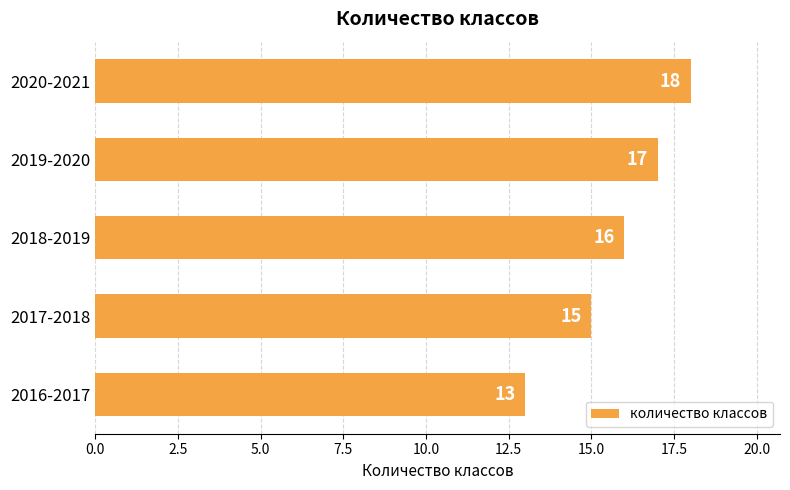

What is the ratio of the value at 2017-2018 to the value at 2020-2021?

0.8